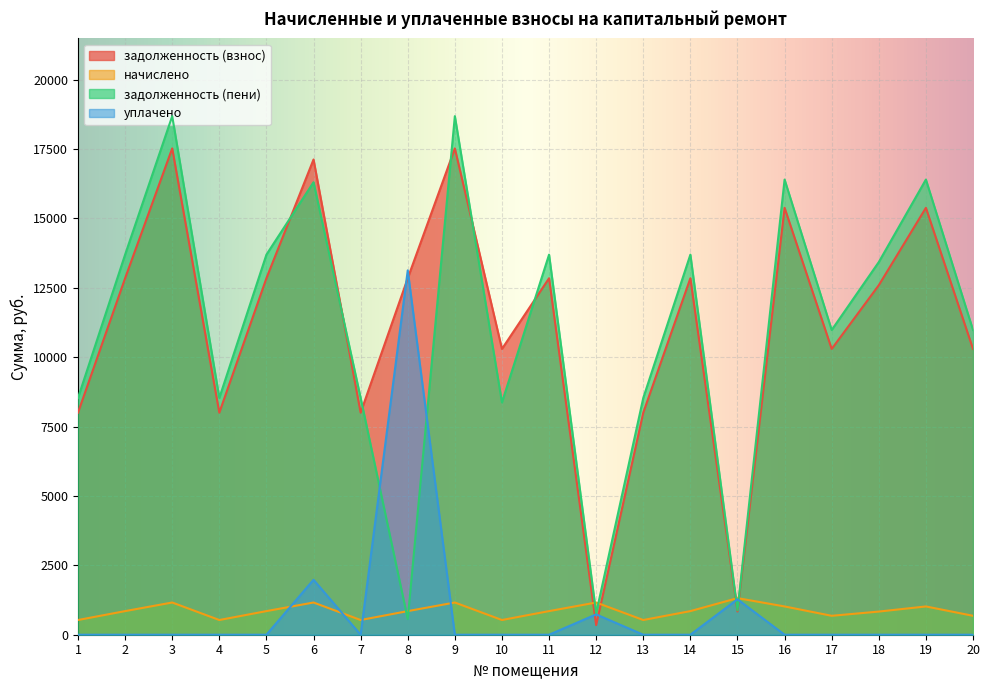

After their last crossing, which series has the higher values: задолженность (взнос) or уплачено?

задолженность (взнос)